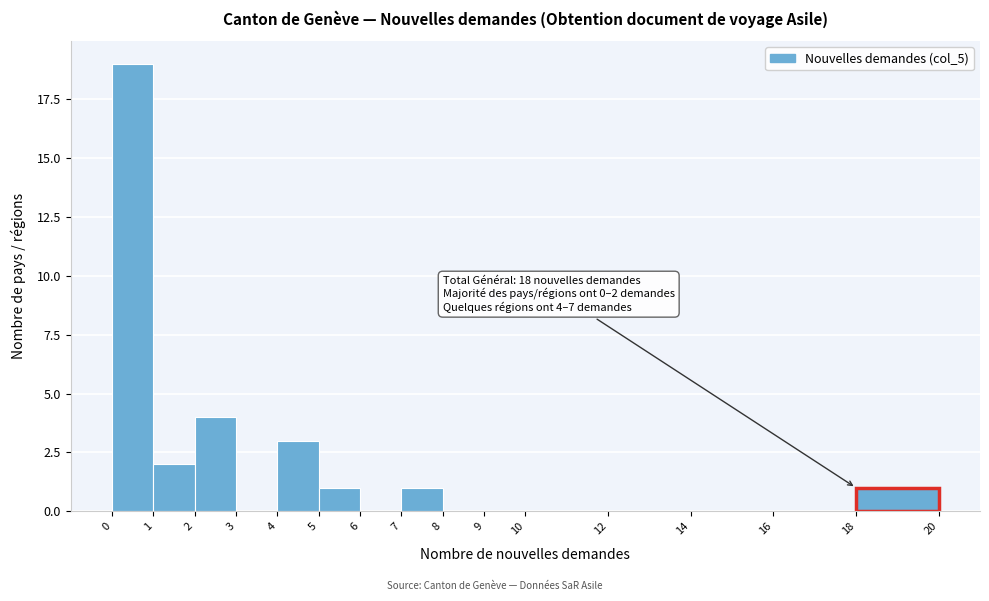

Over which range of the x-axis is the bar tallest?

0 to 1